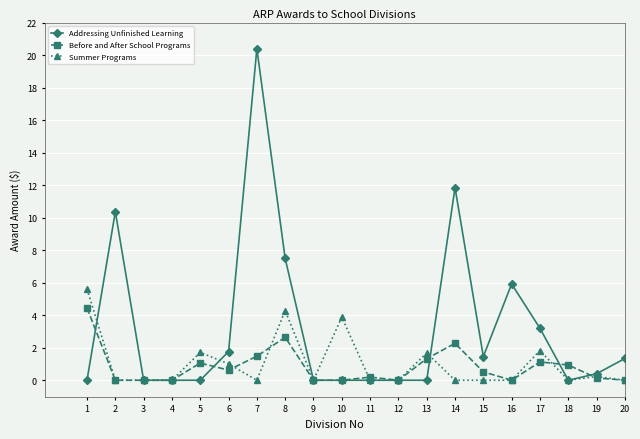

What is the maximum value for Summer Programs?

5.6